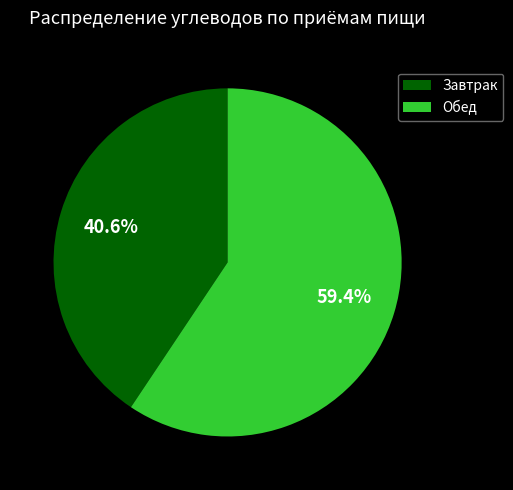

What portion of the pie excludes Обед?

40.6%